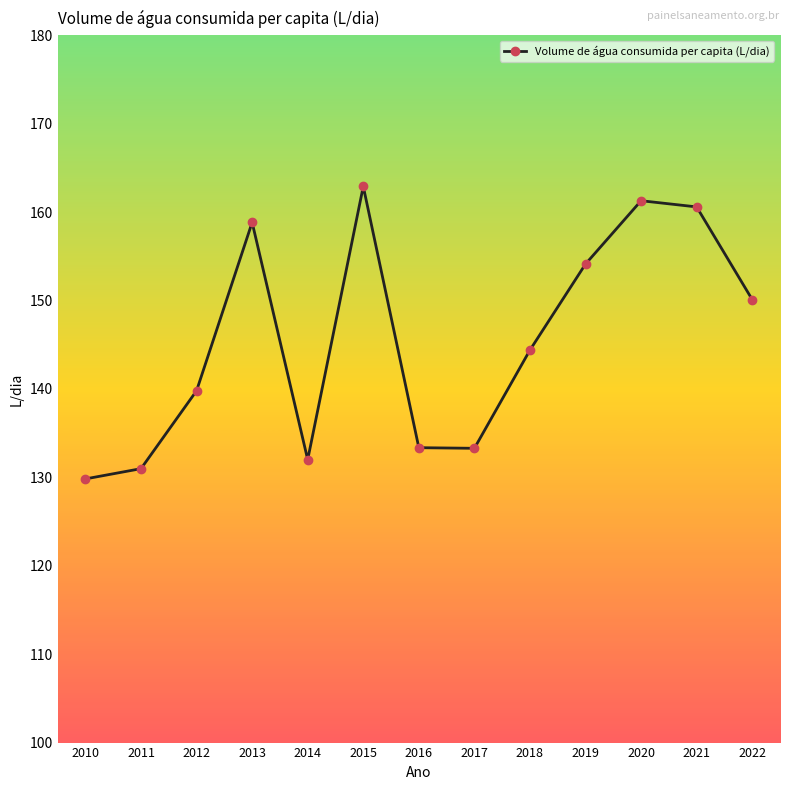

At which category does the data reach its first local peak?

2013